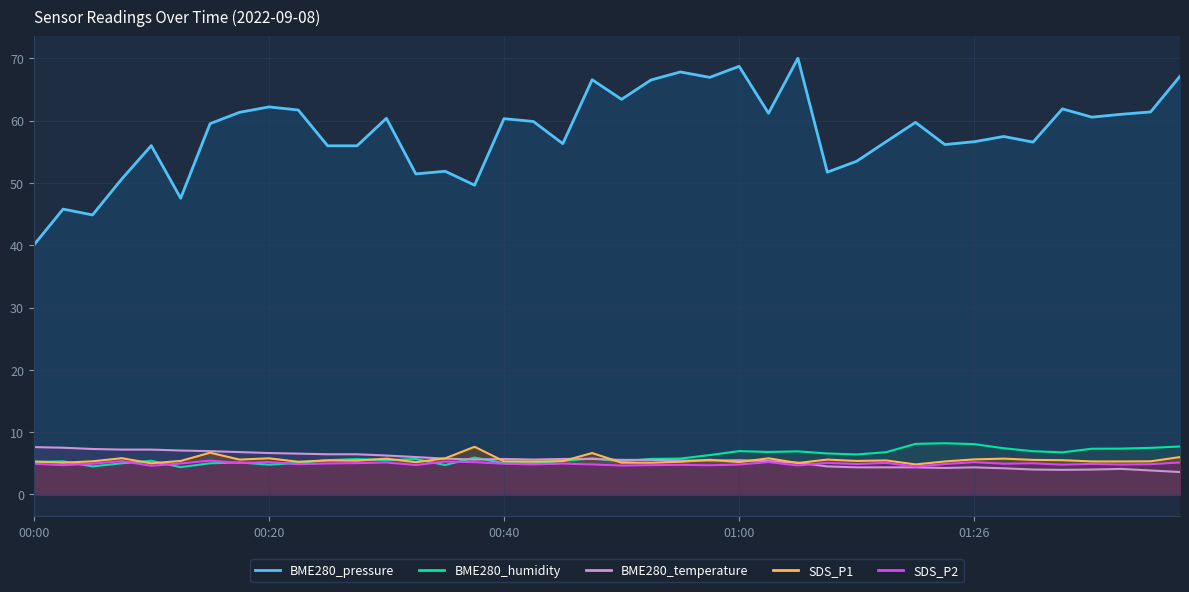

Reading left to right, what are all the values shown in this chart?

SDS_P1: 5.3	5.1	5.3	5.8	5.0	5.4	6.7	5.6	5.8	5.2	5.5	5.4	5.8	5.2	5.8	7.7	5.3	5.3	5.3	6.7	5.1	5.1	5.2	5.6	5.2	5.8	5.0	5.6	5.4	5.5	4.8	5.3	5.6	5.8	5.5	5.5	5.3	5.3	5.3	6.0
SDS_P2: 4.9	4.7	4.9	5.3	4.6	5.0	5.4	5.0	5.2	4.8	5.0	5.0	5.1	4.7	5.3	5.2	4.9	4.8	5.0	4.8	4.6	4.7	4.8	4.7	4.8	5.2	4.7	5.1	4.9	5.1	4.5	4.9	5.2	4.9	5.0	4.8	4.9	4.8	4.8	5.1
BME280_temperature: 7.6	7.5	7.3	7.2	7.2	7.1	7.0	6.8	6.6	6.5	6.4	6.4	6.2	6.0	5.7	5.6	5.7	5.6	5.7	5.7	5.5	5.5	5.4	5.4	5.5	5.4	5.1	4.5	4.4	4.4	4.4	4.3	4.4	4.2	4.0	3.9	4.0	4.1	3.8	3.6
BME280_humidity: 5.2	5.3	4.5	5.0	5.4	4.4	5.0	5.1	4.8	5.1	5.5	5.7	5.5	5.7	4.7	5.9	5.0	5.0	5.4	5.8	5.3	5.7	5.8	6.3	7.0	6.8	6.9	6.6	6.4	6.8	8.1	8.2	8.1	7.4	6.9	6.8	7.3	7.4	7.5	7.7
BME280_pressure: 40.0	45.8	44.9	50.6	56.0	47.5	59.5	61.3	62.2	61.7	55.9	55.9	60.4	51.4	51.9	49.6	60.3	59.9	56.3	66.6	63.4	66.5	67.8	66.9	68.7	61.2	70.0	51.7	53.5	56.6	59.7	56.1	56.6	57.4	56.5	61.9	60.5	61.0	61.4	67.1